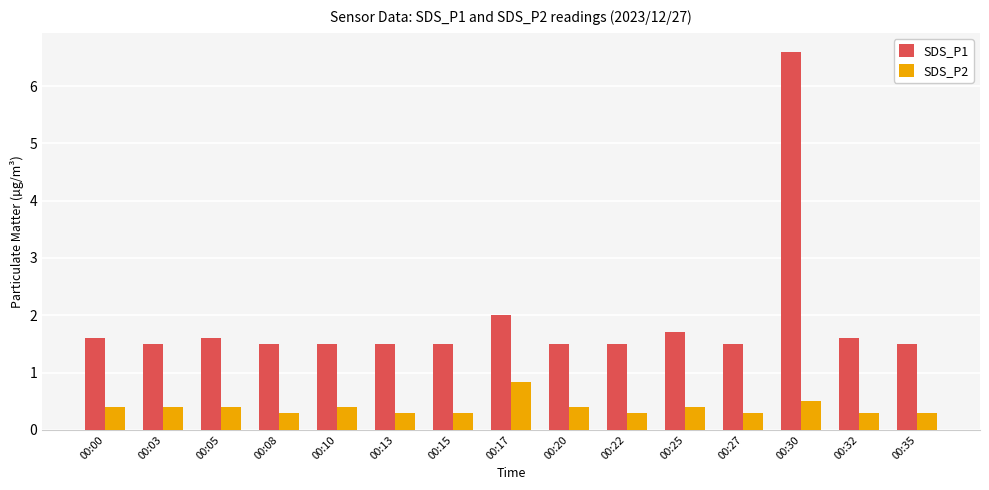

Does the chart contain stacked bars?

No